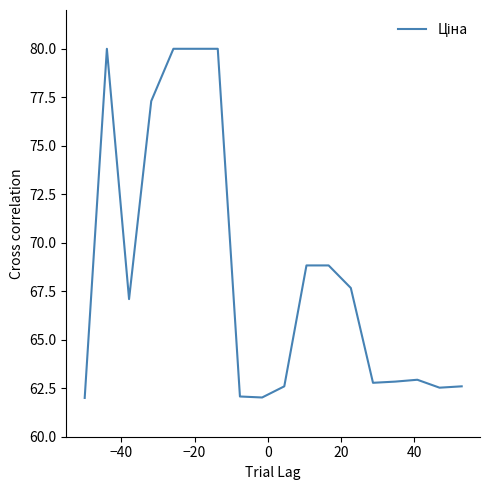

How many lines are shown in the chart?

1